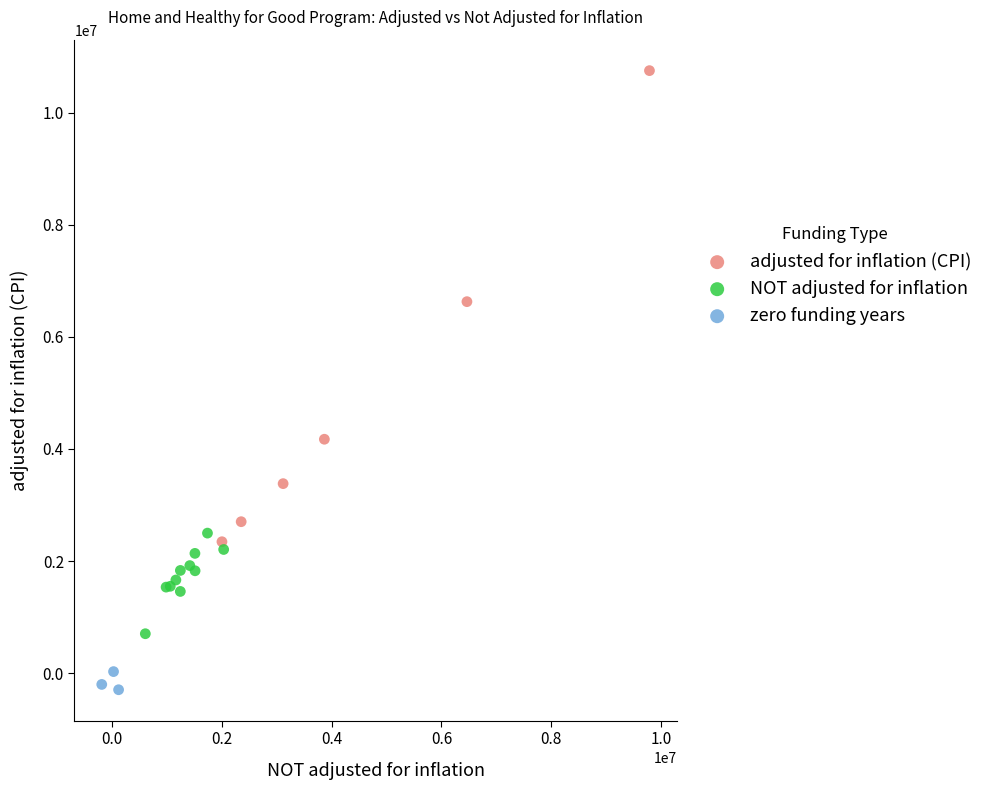

Which series has the widest spread of Y values?

adjusted for inflation (CPI)